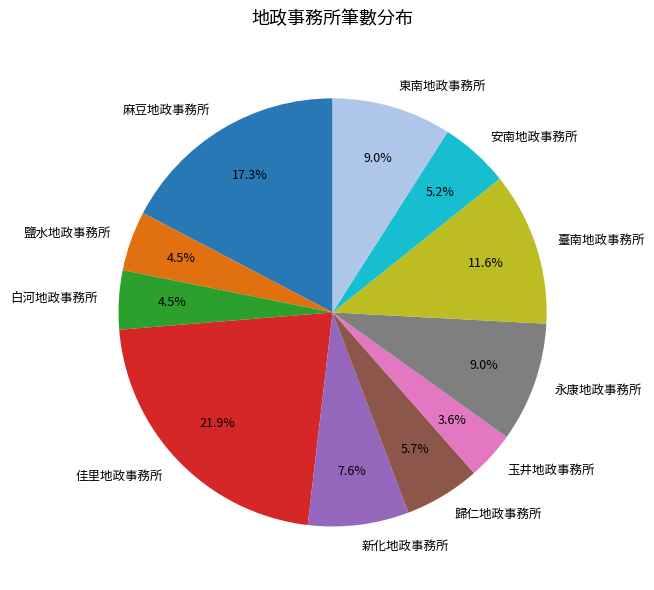

How many slices are in this pie chart?

11